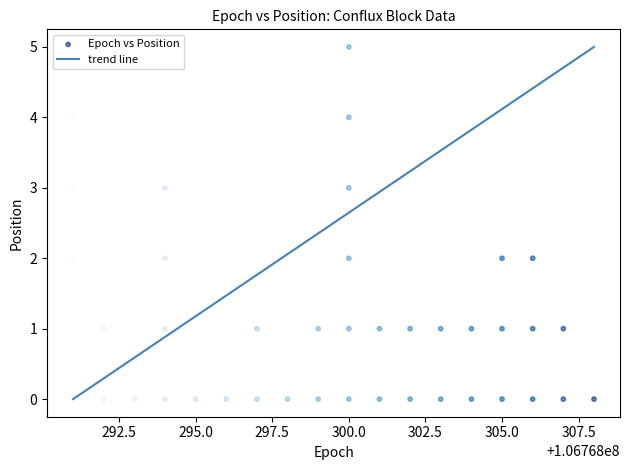

What is the range of Y values (max minus min)?

5